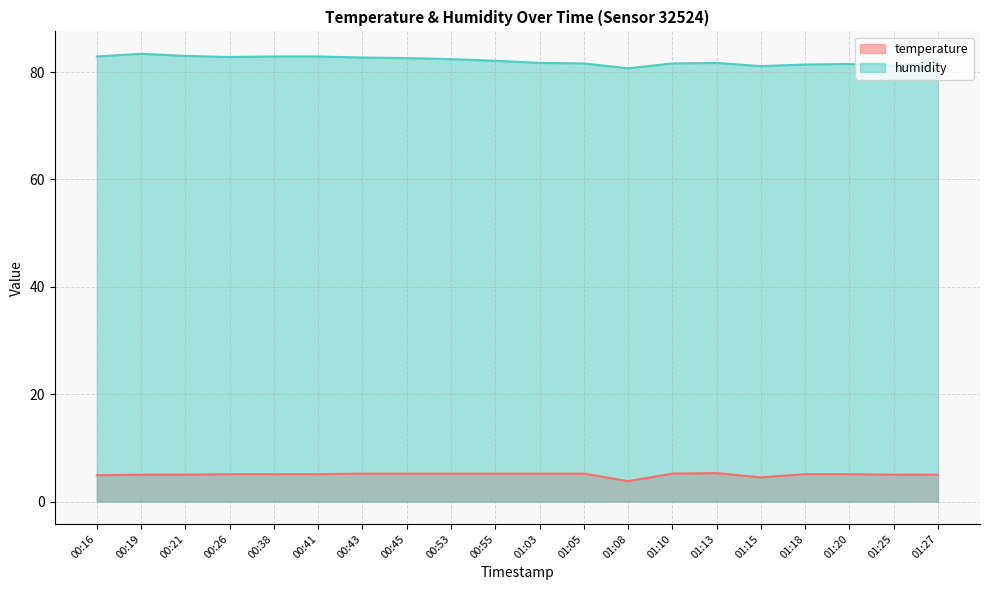

True or false: temperature has more than 1 points higher than both neighbors.

False